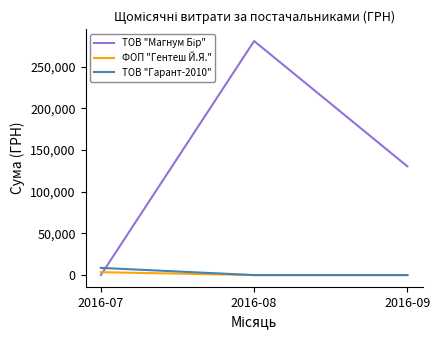

What is the maximum value shown in the chart?

280578.0